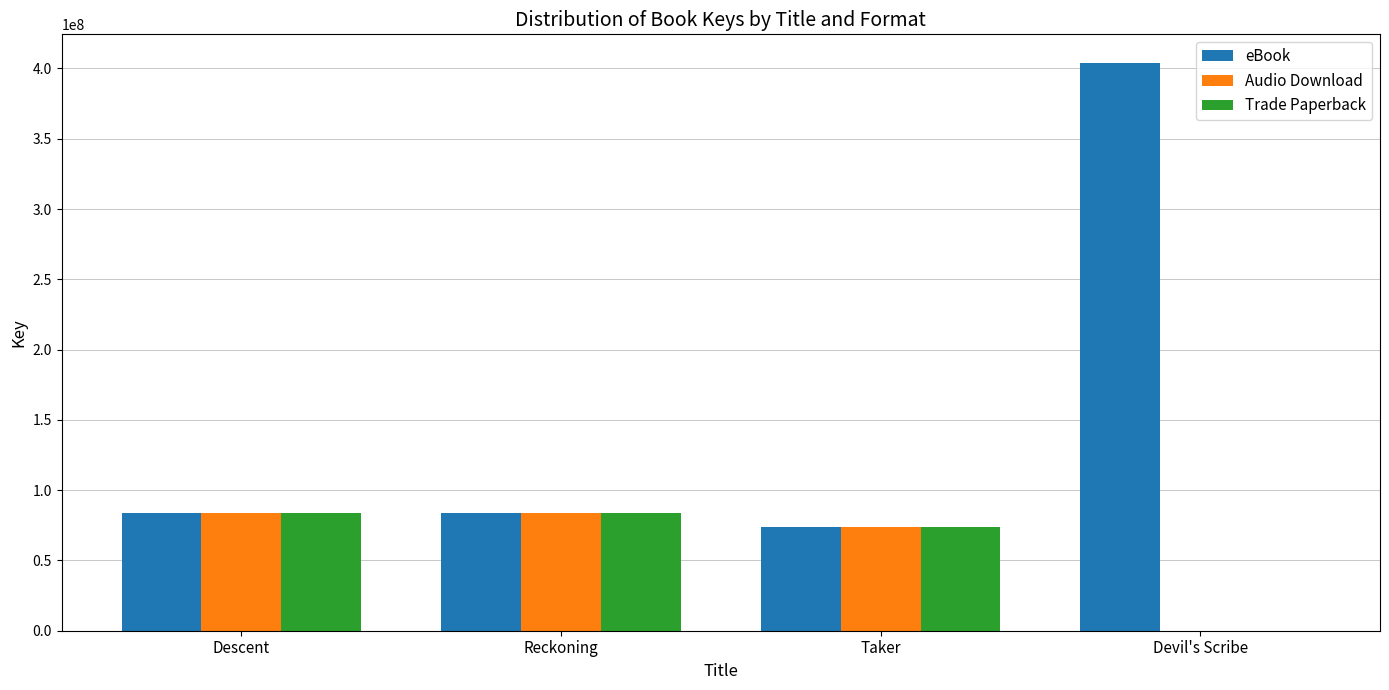

What is the average value of the eBook series?

161479730